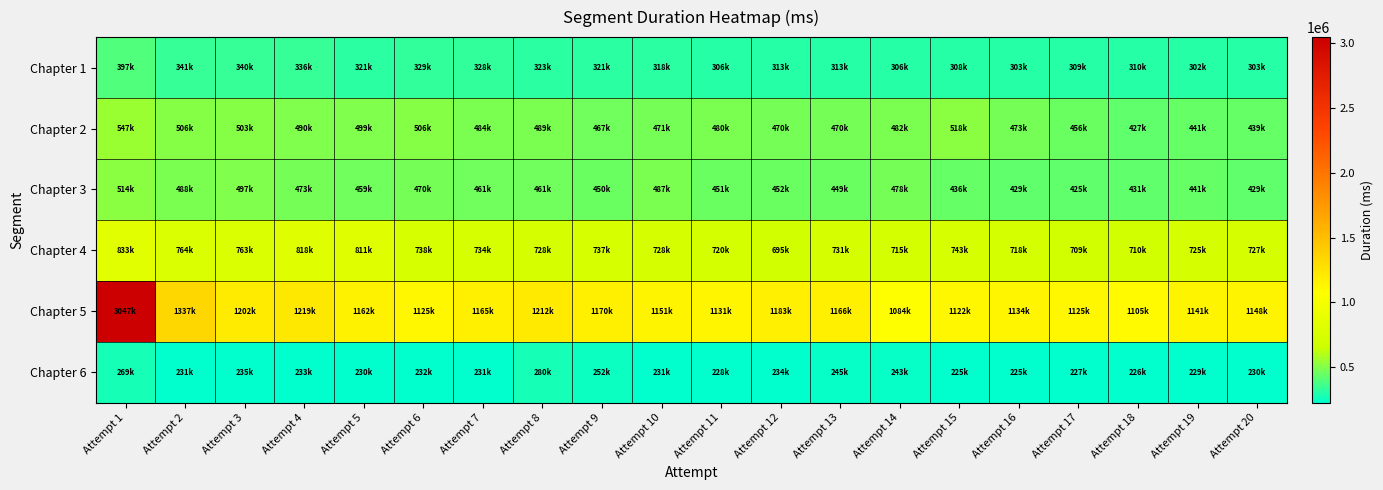

Which series has the widest spread of values?

Chapter 5